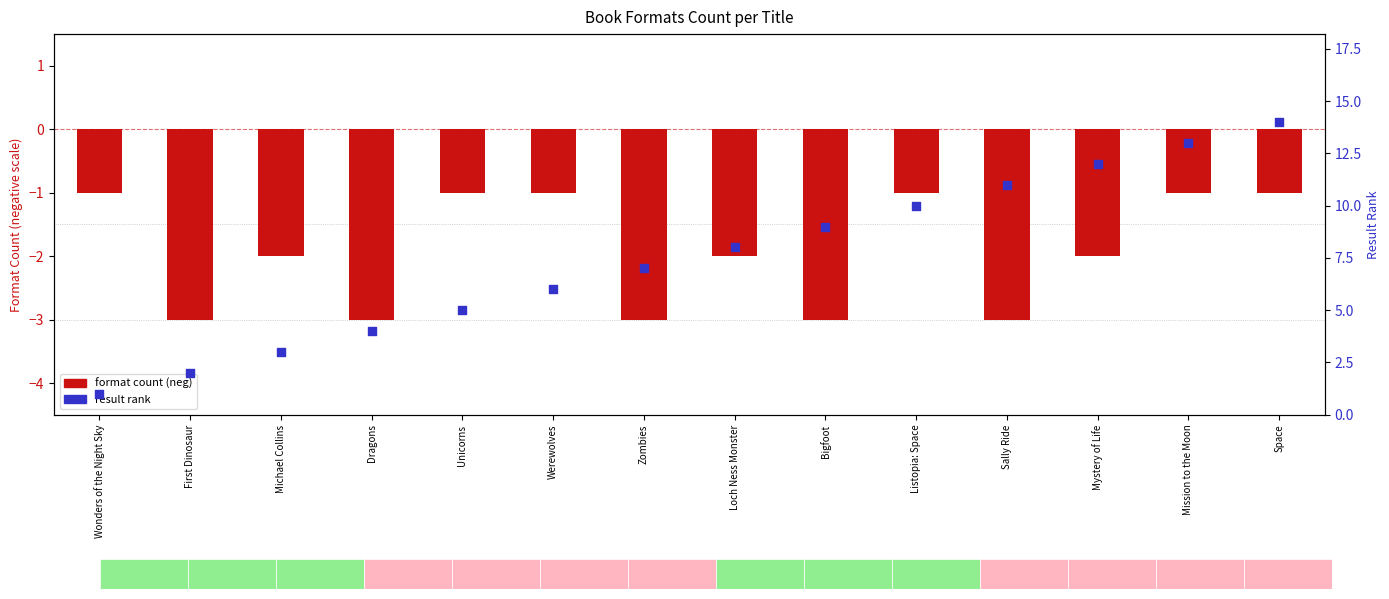

Which series reaches the minimum Y coordinate?

format count (neg)